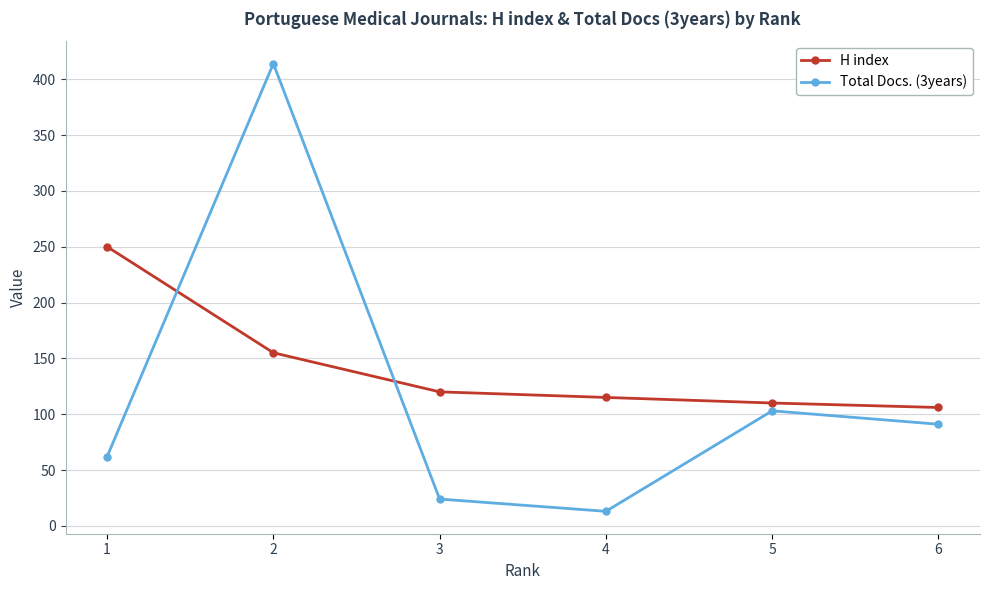

Reading left to right, list all the values displayed in this chart.

H index: 1=250	2=155	3=120	4=115	5=110	6=106
Total Docs. (3years): 1=62	2=414	3=24	4=13	5=103	6=91